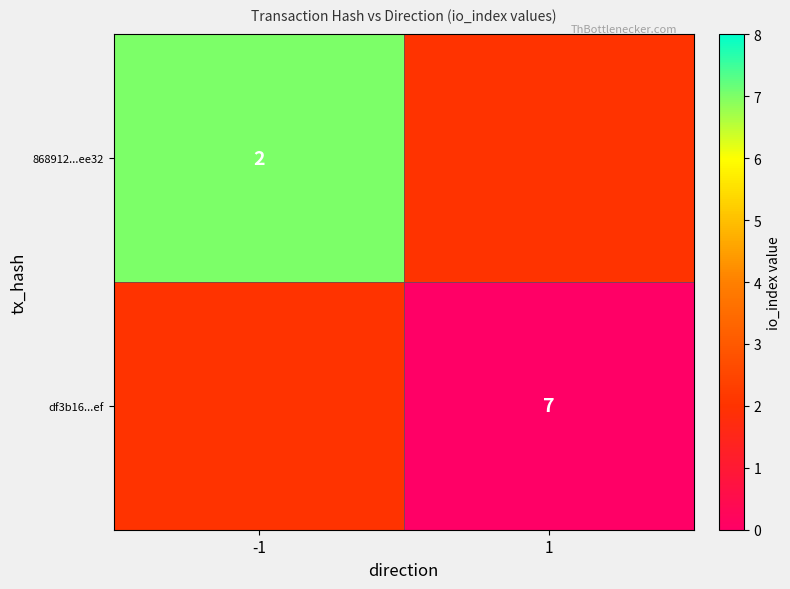

The 868912...ee32 series shows 2 at -1. True or false?

True